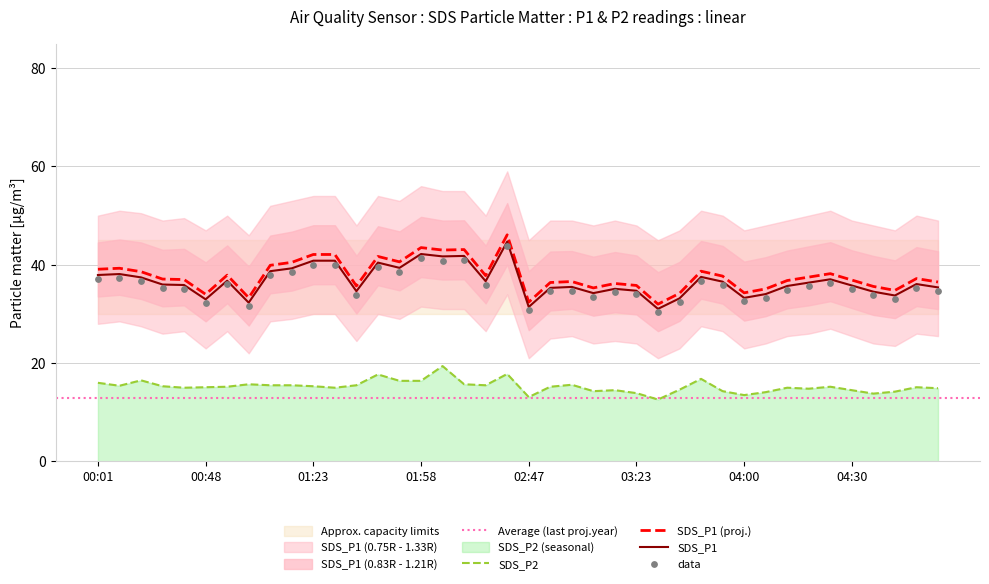

What is the total value across all series at 03:42?

55.5